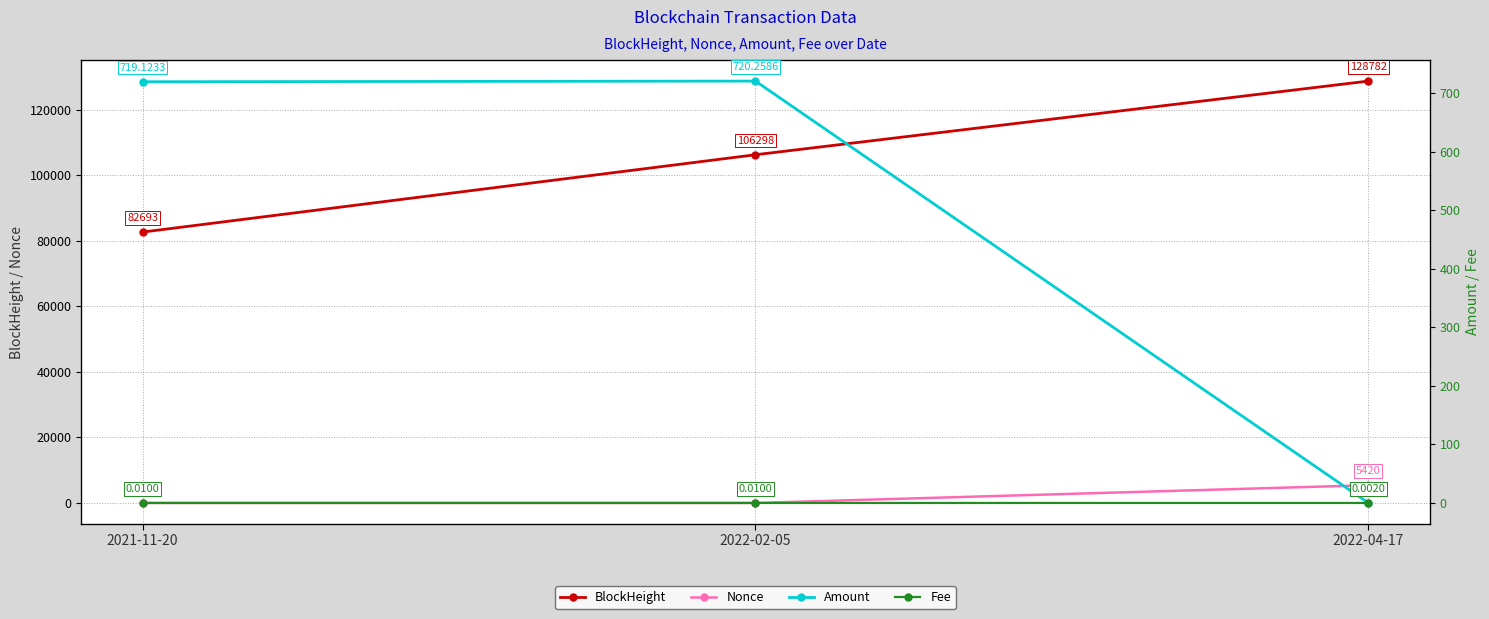

What is the average value of the BlockHeight series?

105924